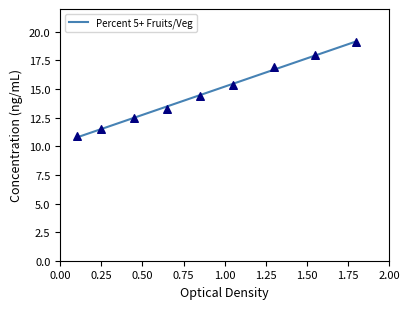

What is the change in value from 0.00 to 0.75?

+2.4